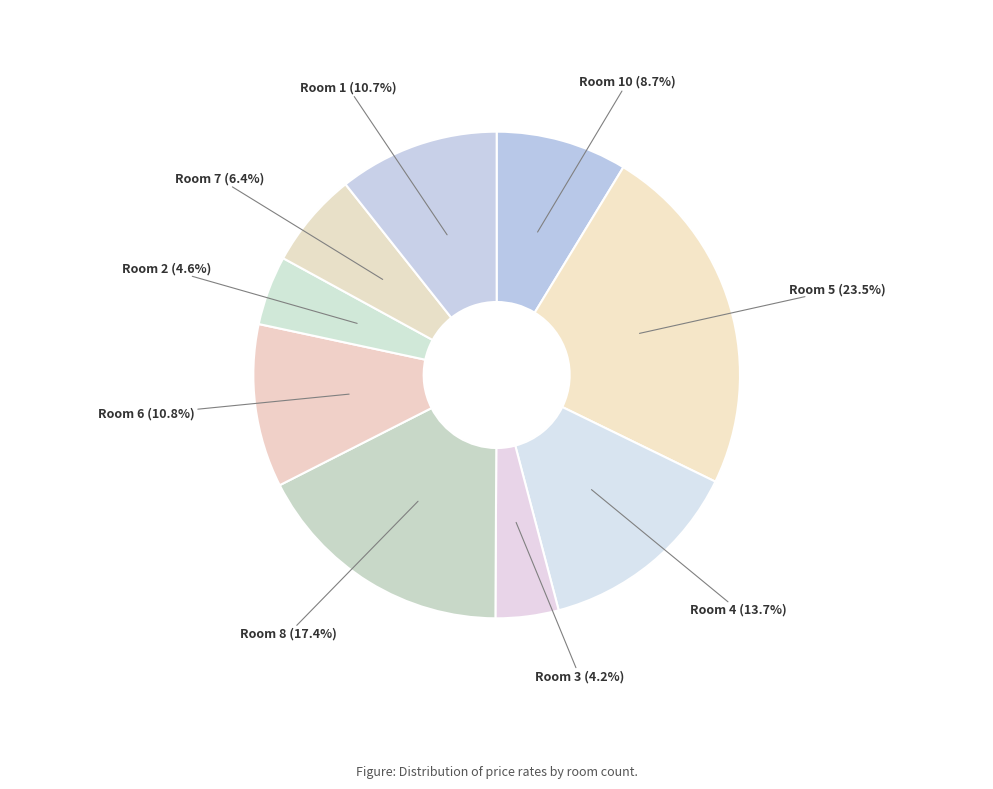

Approximately how many times larger is the value at Room 8 compared to Room 2?

3.8